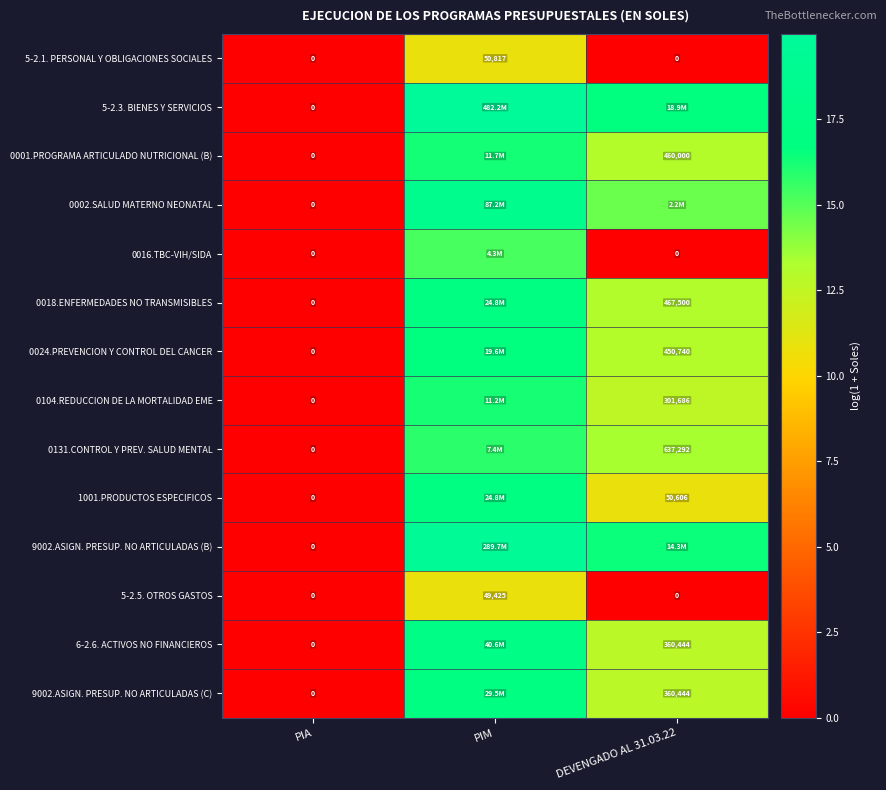

At which label is 0131.CONTROL Y PREV. SALUD MENTAL closest to 7?

DEVENGADO AL 31.03.22